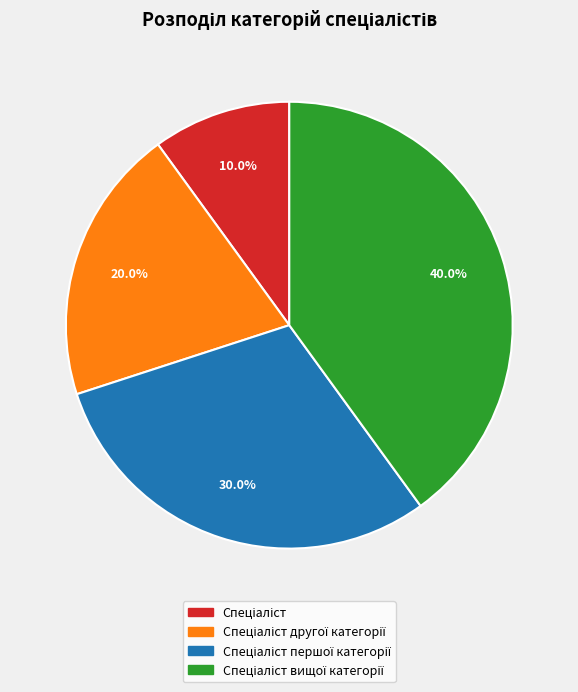

Is there a majority slice in this chart?

No